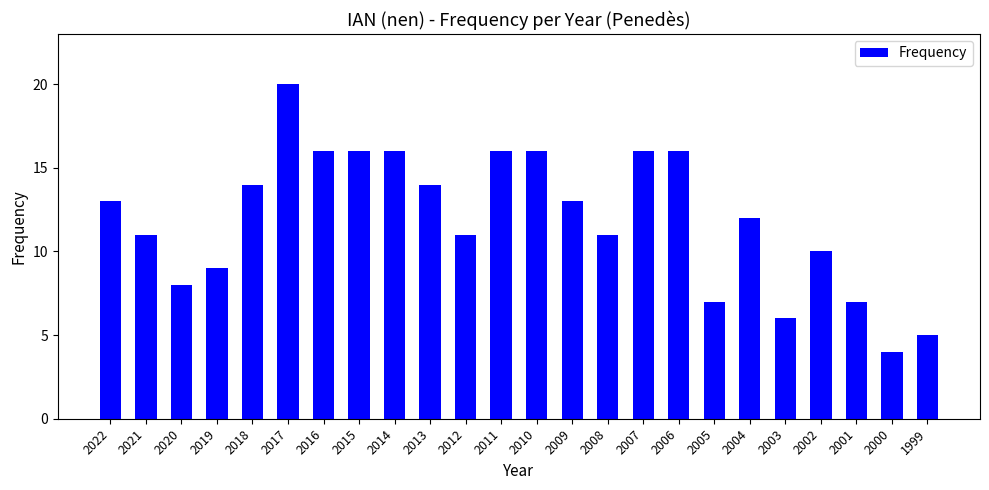

Does the chart contain any negative values?

No